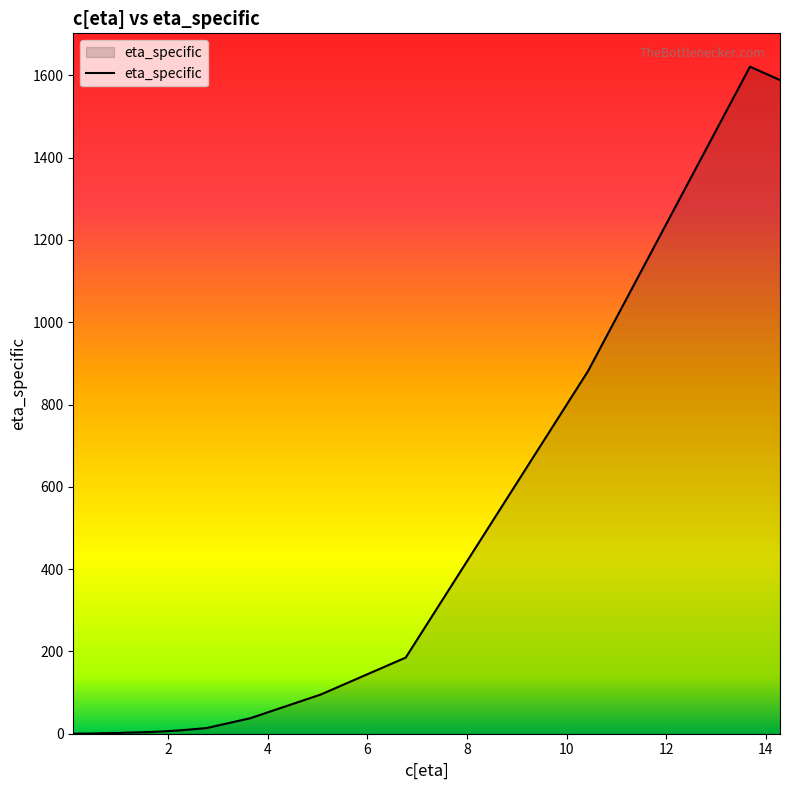

How many data points are less than 3?

13